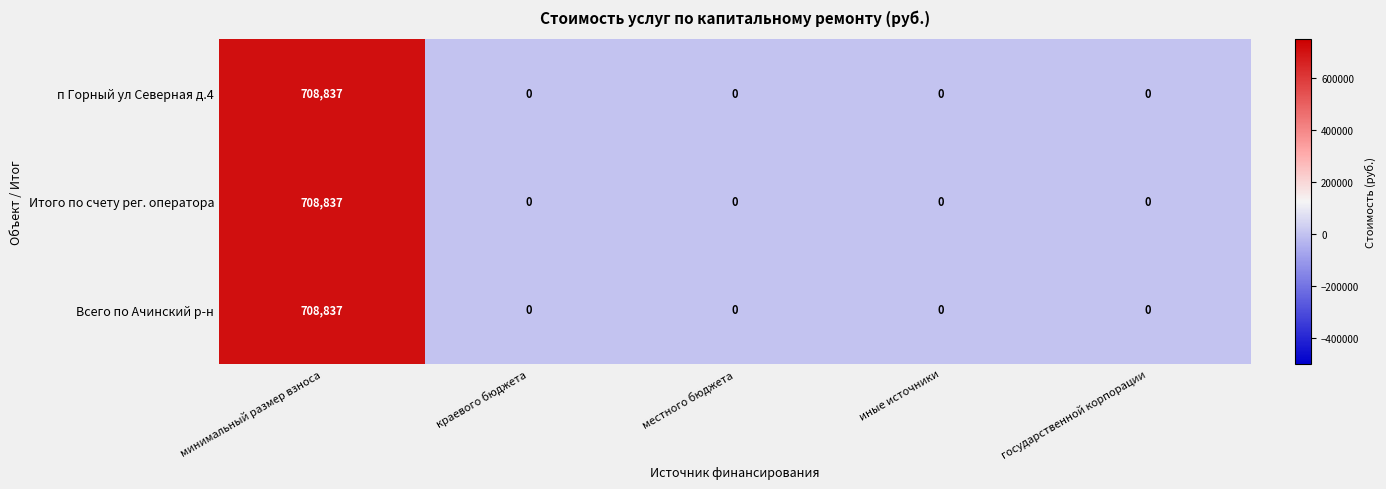

What is the sum of all Всего по Ачинский р-н values?

708837